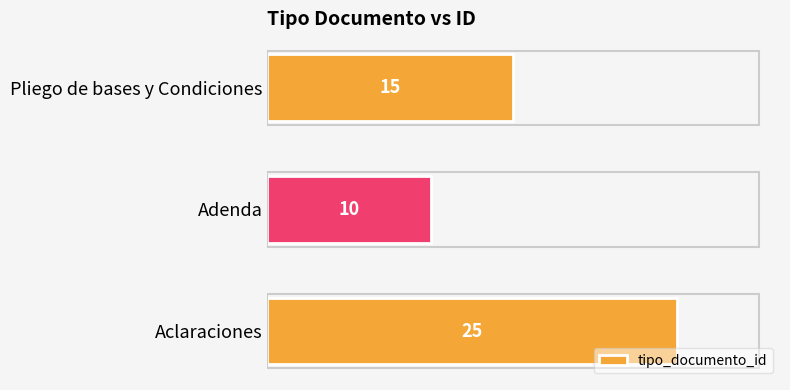

What is the difference between the maximum and minimum values?

15